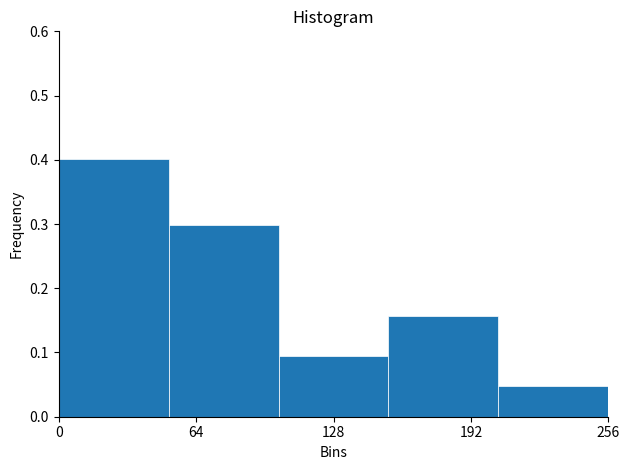

Which category has the lowest value across all series?

256